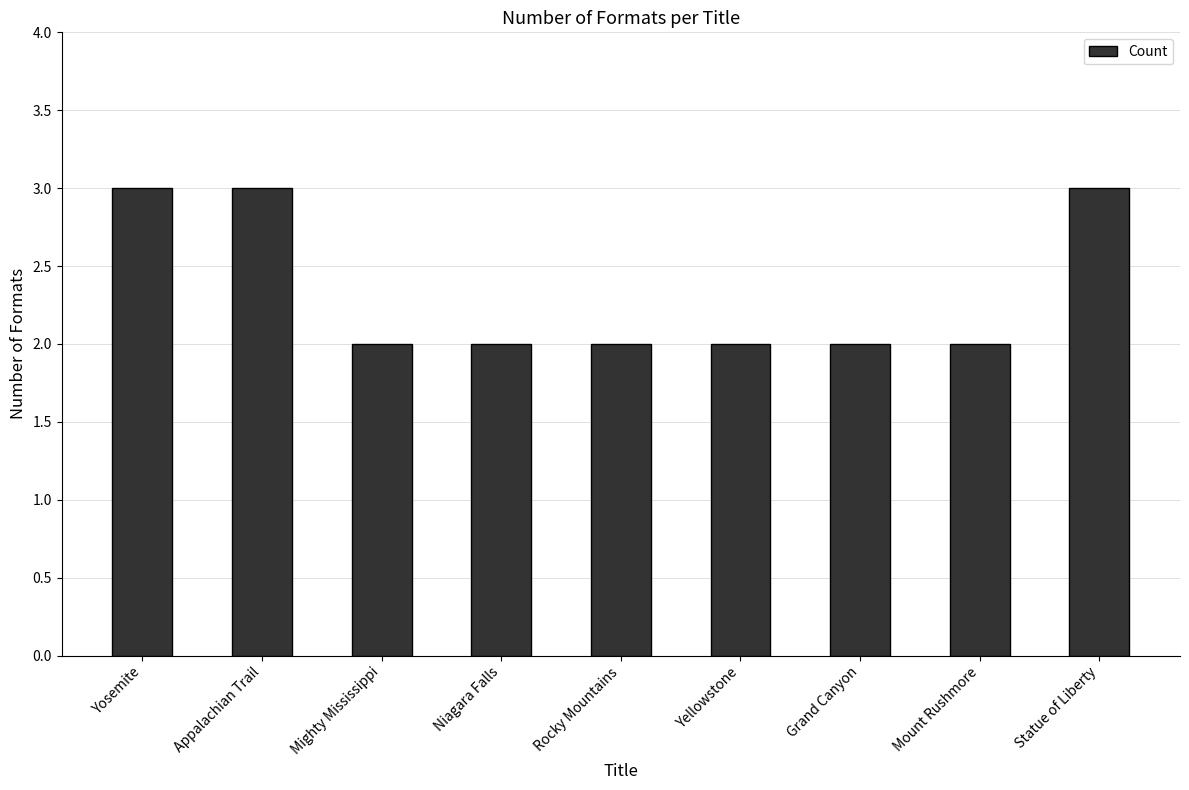

Reading left to right, transcribe all the data shown in this chart.

3	3	2	2	2	2	2	2	3